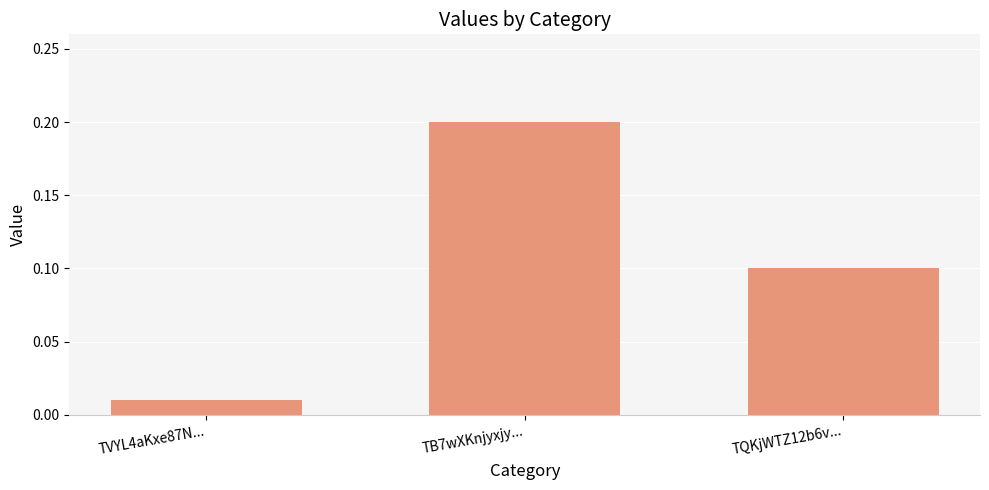

List the labels in order of value, smallest first.

TVYL4aKxe87N..., TQKjWTZ12b6v..., TB7wXKnjyxjy...